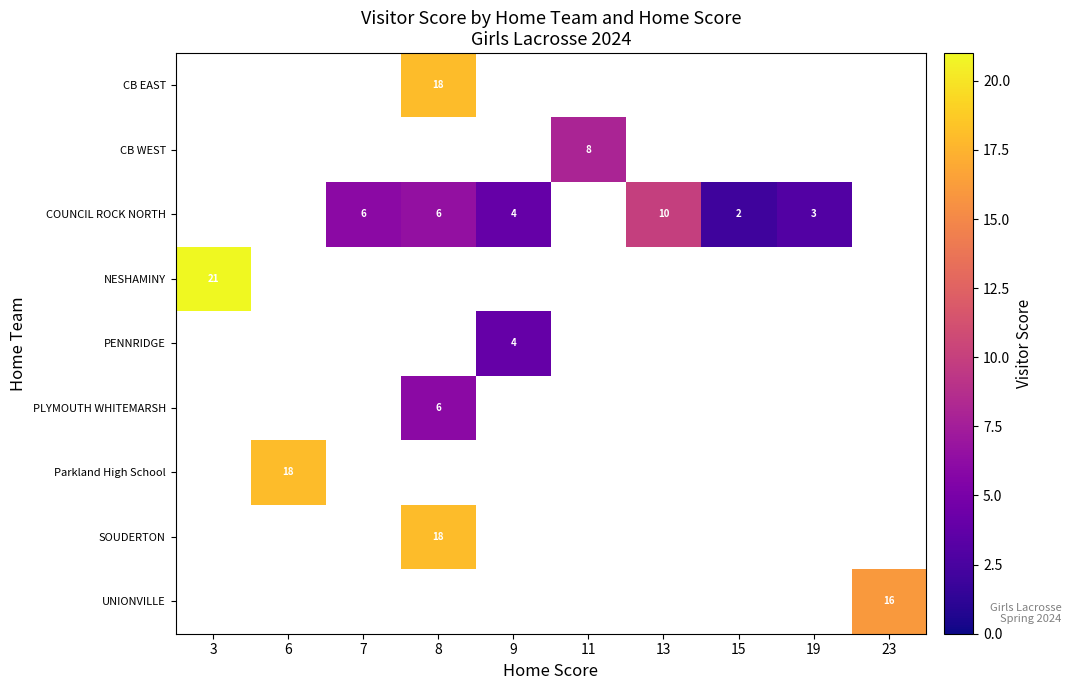

Which label corresponds to the smallest value in the chart?

15